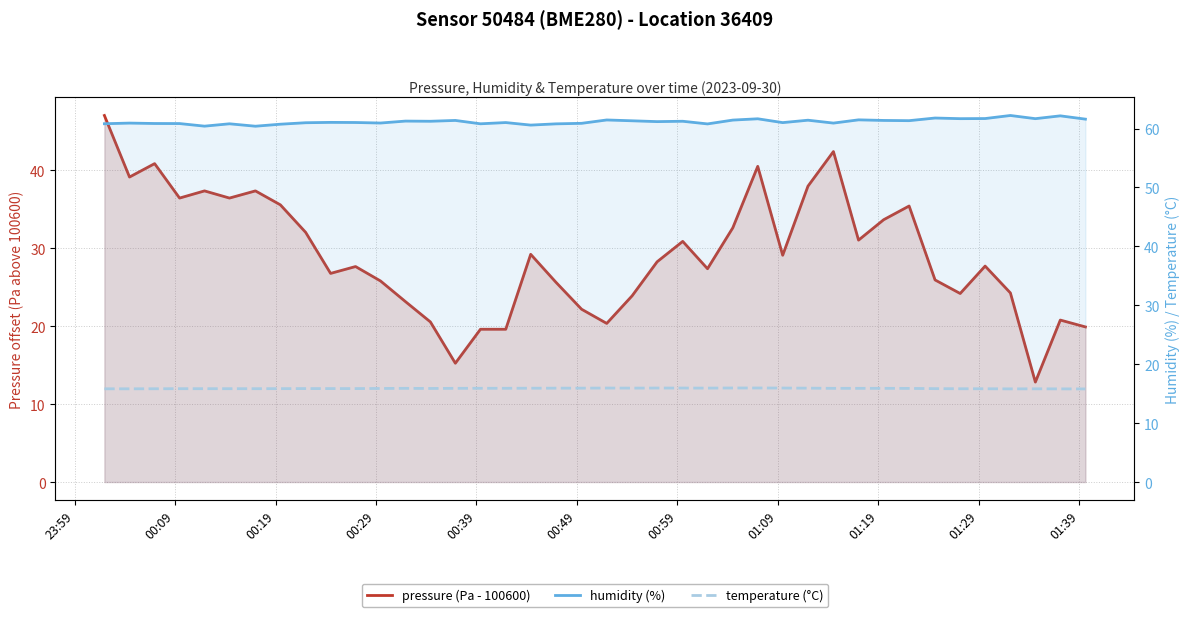

True or false: pressure (Pa - 100600) and humidity (%) cross at least once.

False